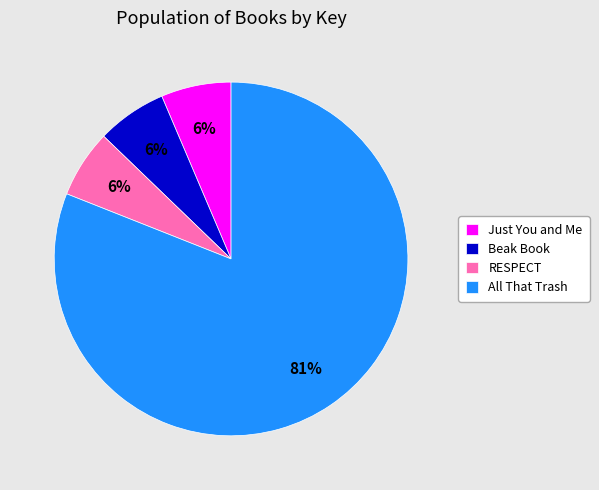

What is the largest slice in the pie chart?

All That Trash